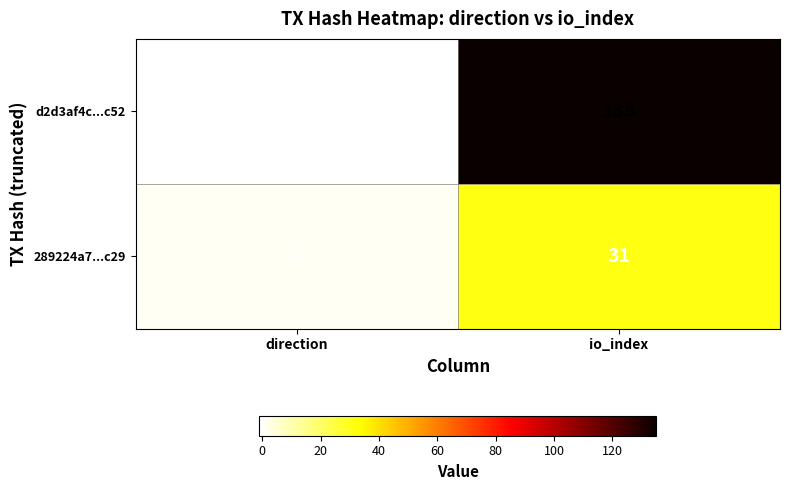

Which category has the lowest value across all series?

direction